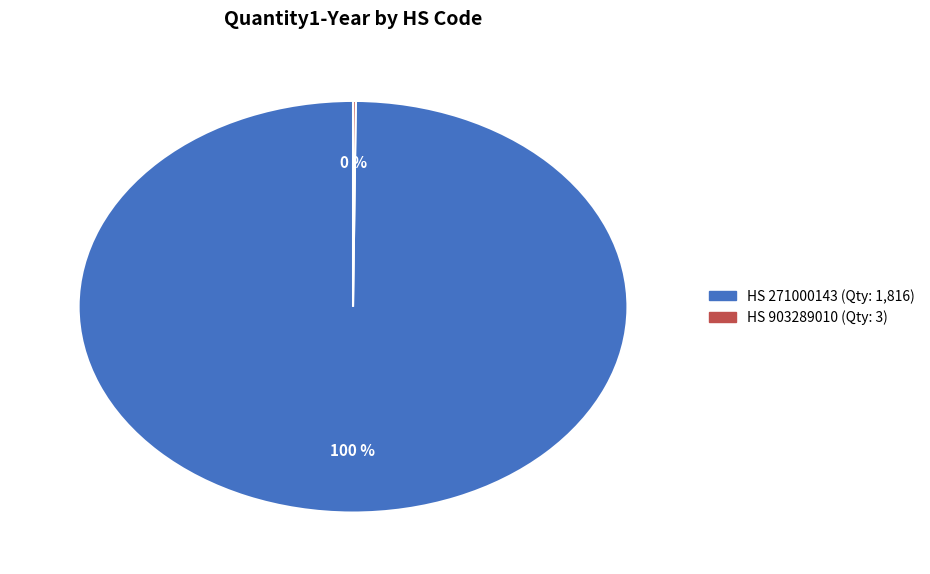

To the nearest percent, what is the average slice percentage?

50%